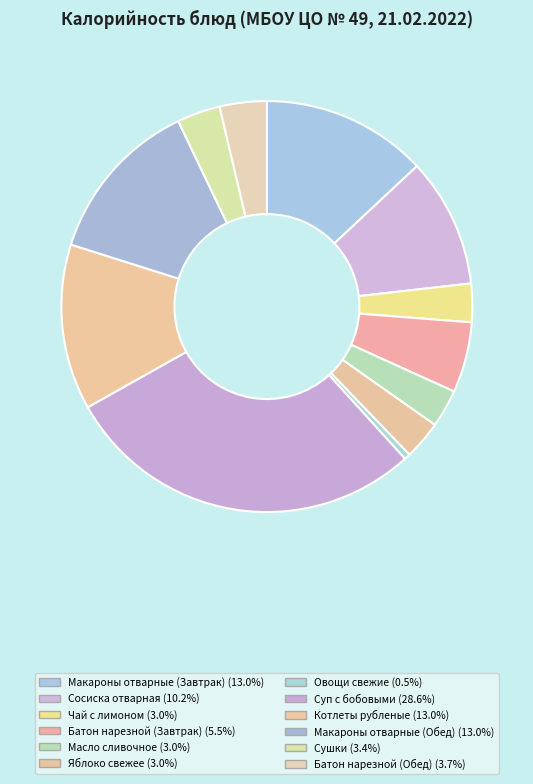

How many segments does this pie chart have?

12